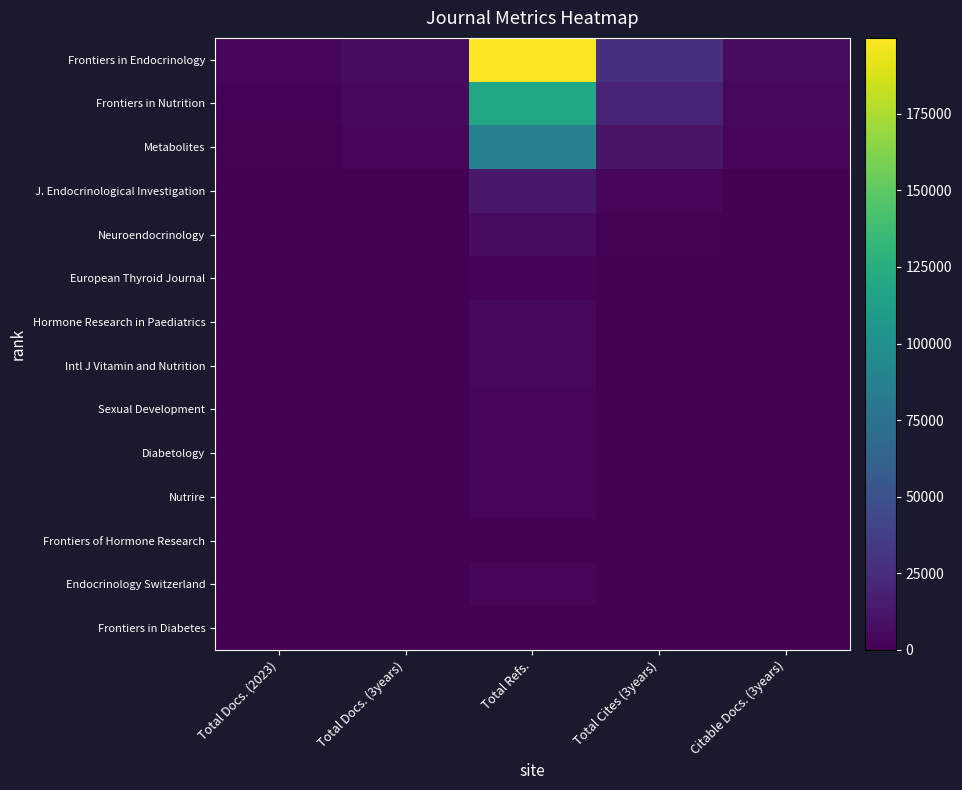

At Total Docs. (3years), list the series in order from smallest to largest.

Frontiers of Hormone Research, Frontiers in Diabetes, Nutrire, Diabetology, Sexual Development, Endocrinology Switzerland, Intl J Vitamin and Nutrition, European Thyroid Journal, Hormone Research in Paediatrics, Neuroendocrinology, J. Endocrinological Investigation, Metabolites, Frontiers in Nutrition, Frontiers in Endocrinology